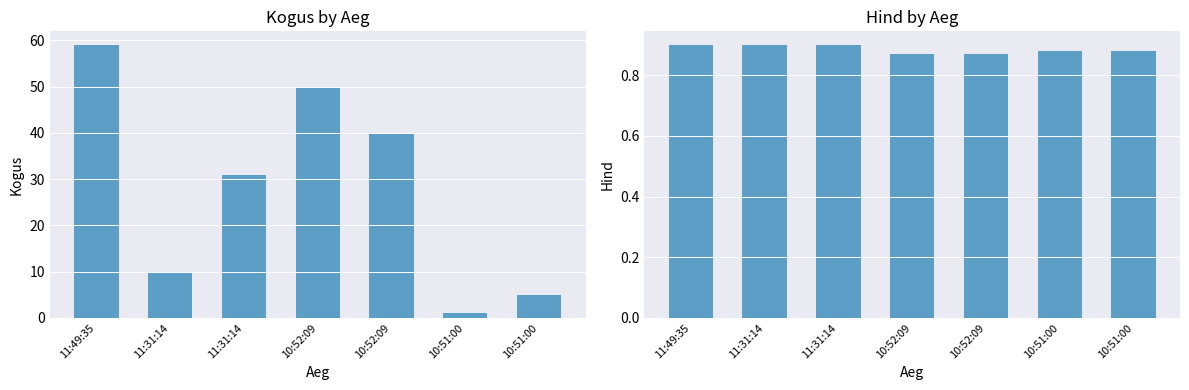

At which category is the sum across all series the highest?

11:49:35